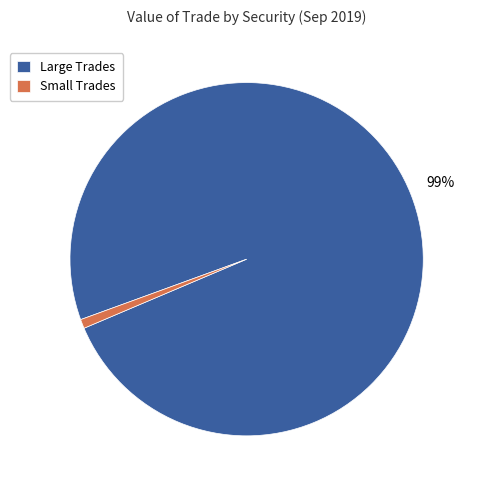

To the nearest percent, what is the average slice percentage?

50%